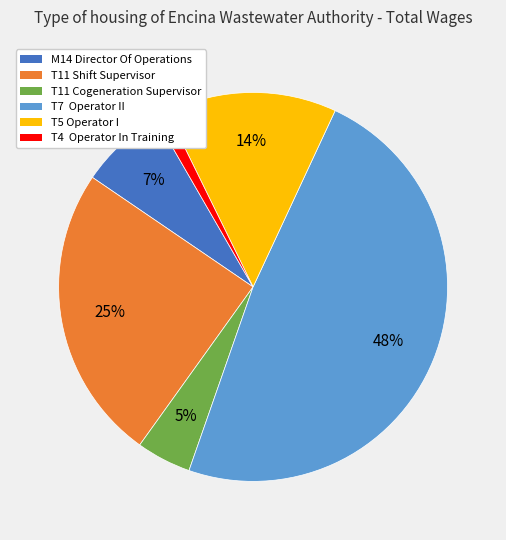

To the nearest percent, what percentage of the pie is T11 Cogeneration Supervisor?

5%